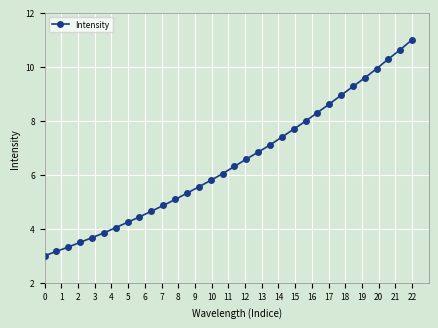

What is the difference between the second highest and minimum values?

7.6